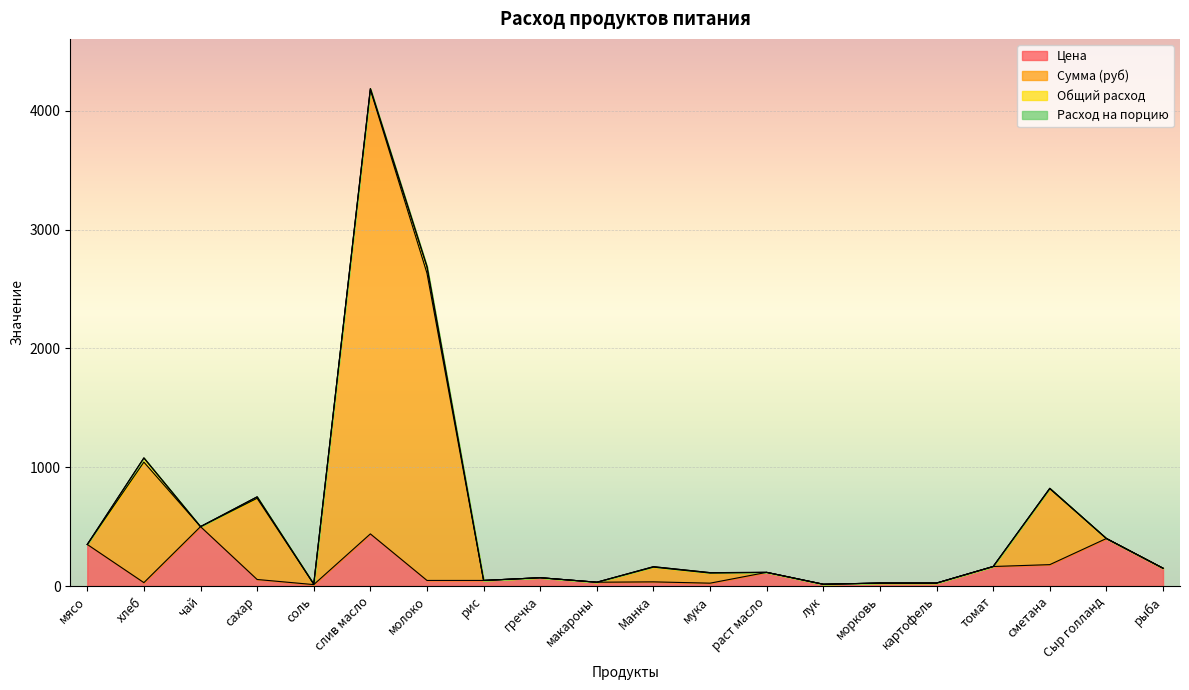

At which category is the sum across all series the highest?

слив масло